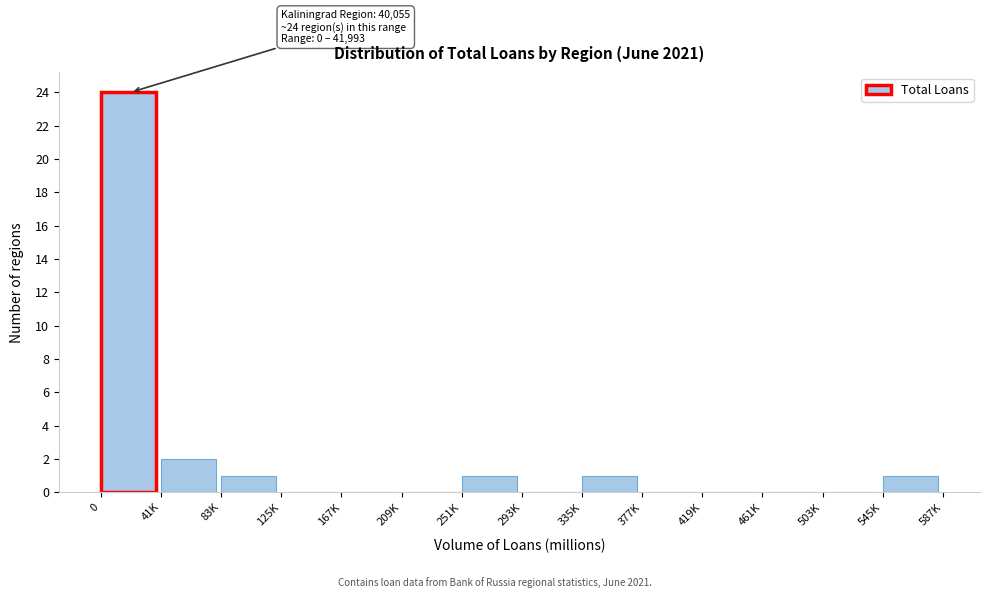

Reading left to right, extract all data points from this chart.

0=24	41K=2	83K=1	125K=0	167K=0	209K=0	251K=1	293K=0	335K=1	377K=0	419K=0	461K=0	503K=0	545K=1